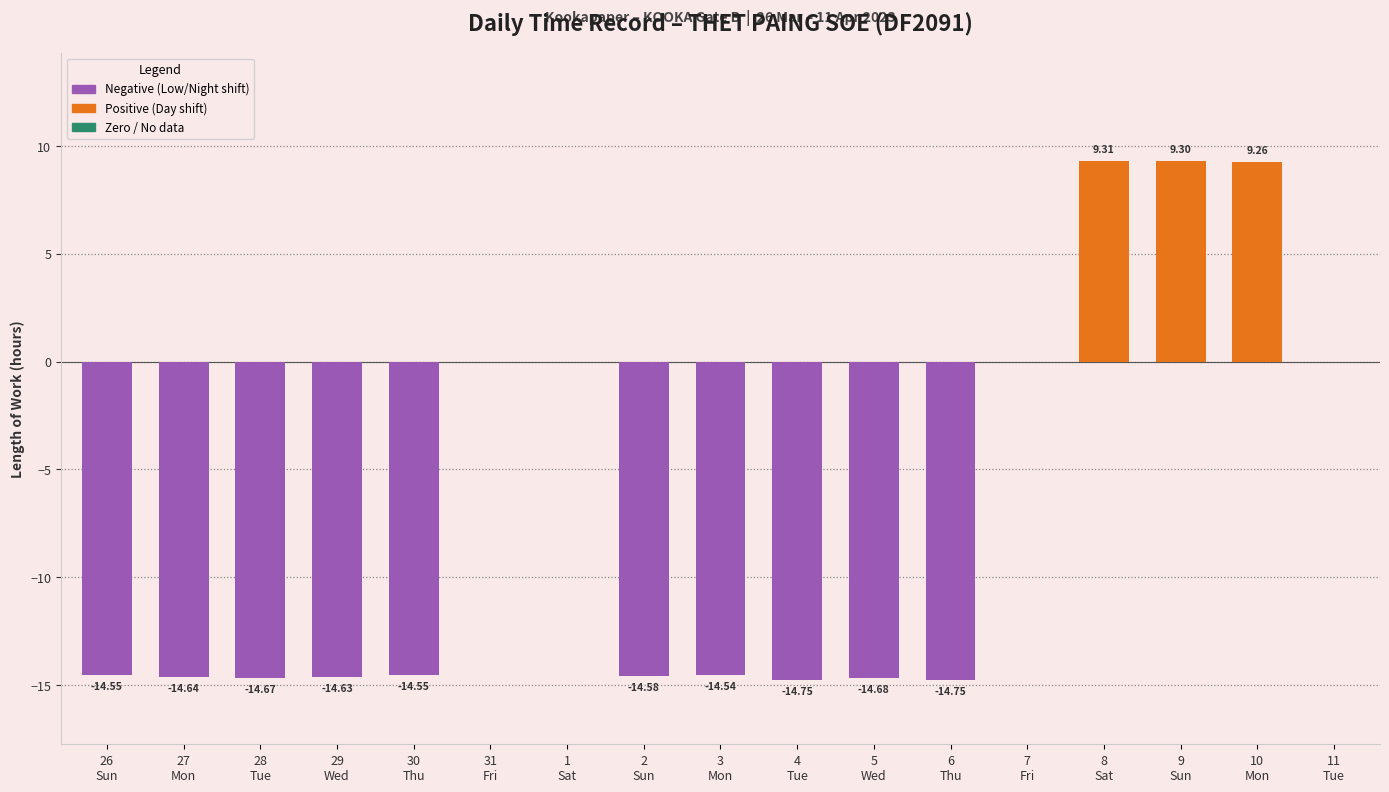

What is the sum of all values?

-118.5